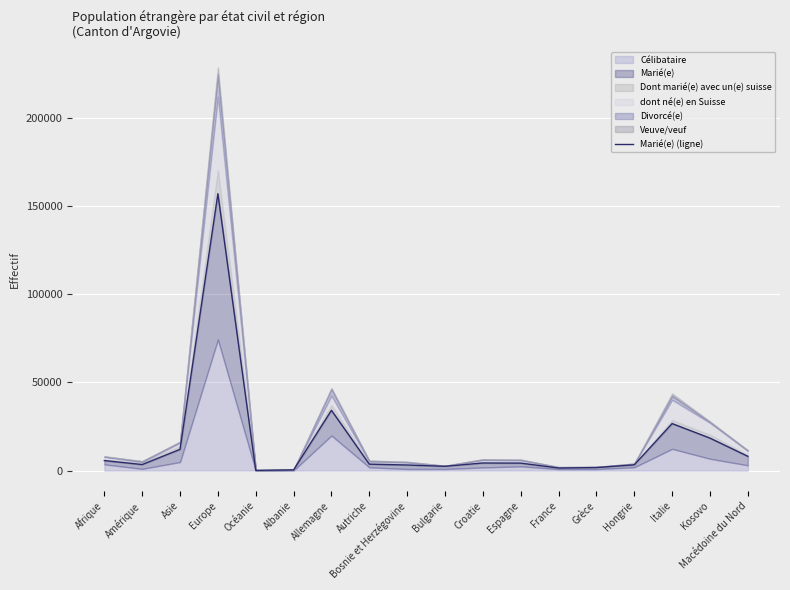

List the labels in order of value, largest first.

Europe, Allemagne, Italie, Kosovo, Asie, Macédoine du Nord, Afrique, Croatie, Espagne, Autriche, Amérique, Hongrie, Bosnie et Herzégovine, Bulgarie, Grèce, France, Albanie, Océanie